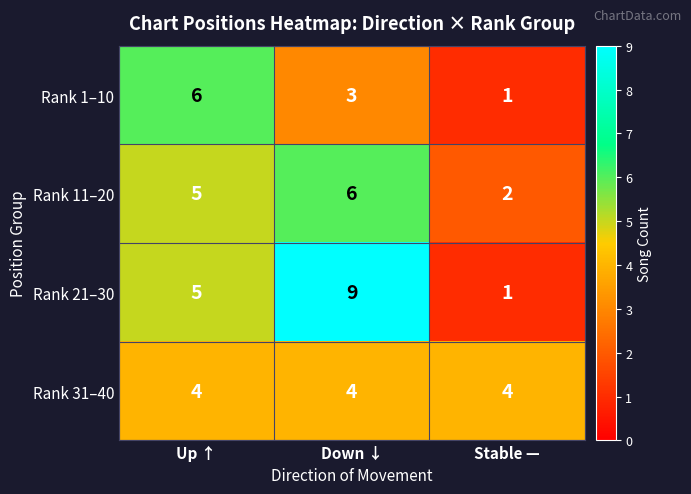

Which series changed the most between Down ↓ and Stable —?

Rank 21–30